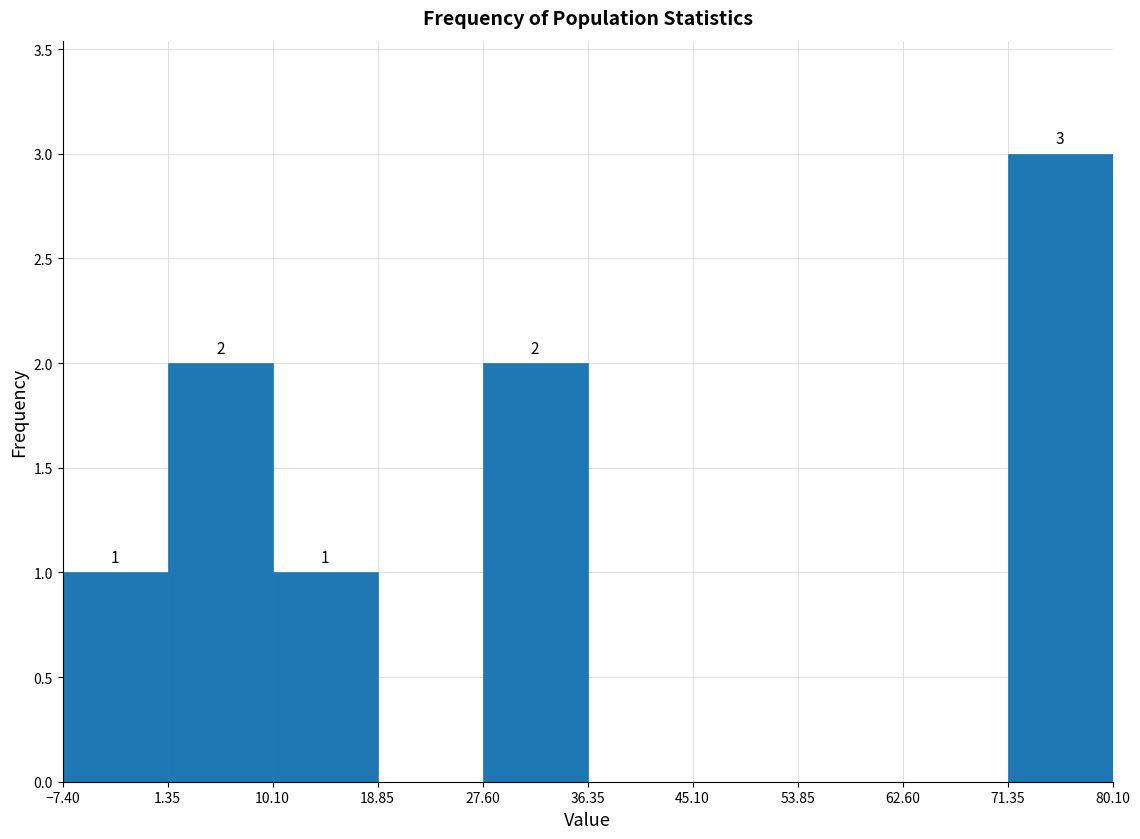

Which range on the x-axis has the tallest bar?

71.35 to 80.10